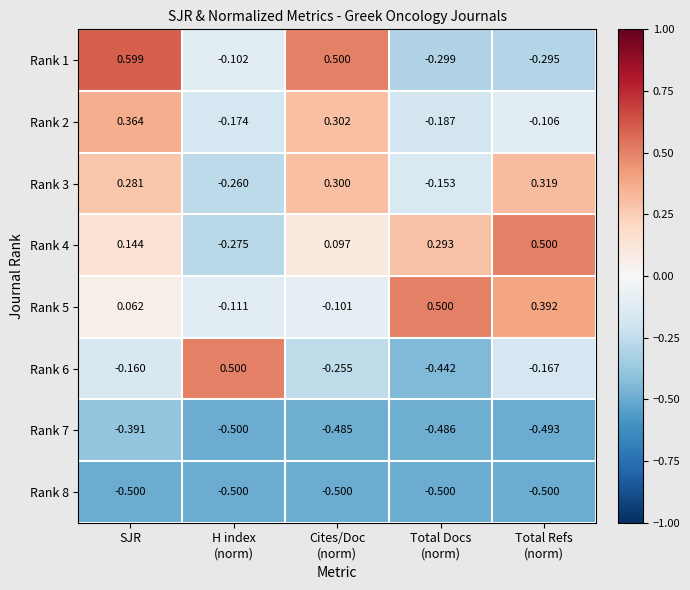

Which category has the highest value across all series?

SJR